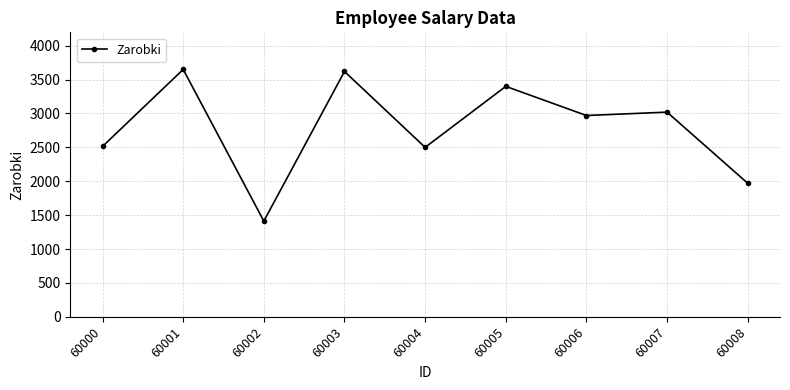

What is the value of the 4th point from the left?

3620